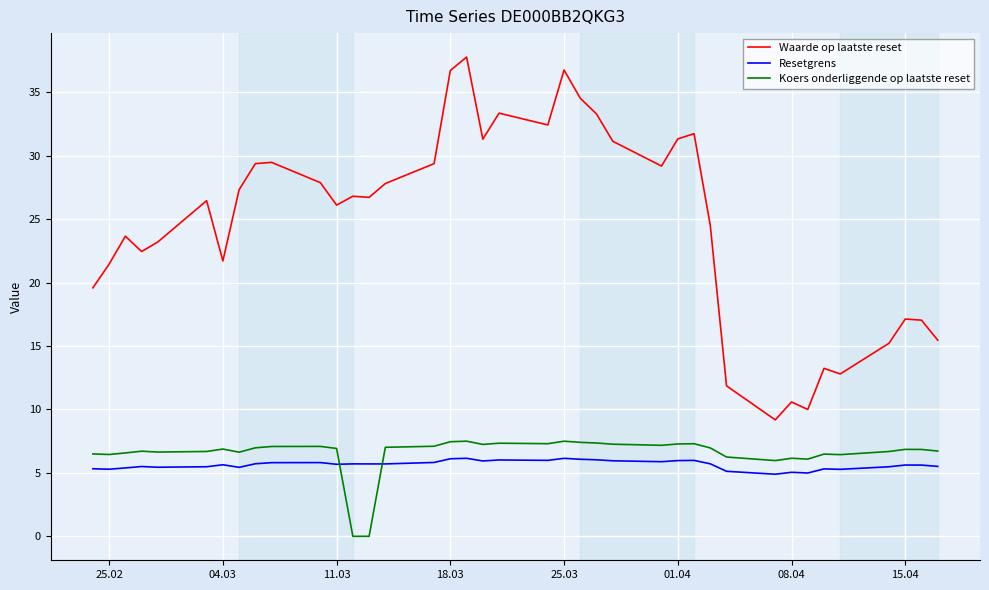

Which series has the widest spread of values?

Waarde op laatste reset